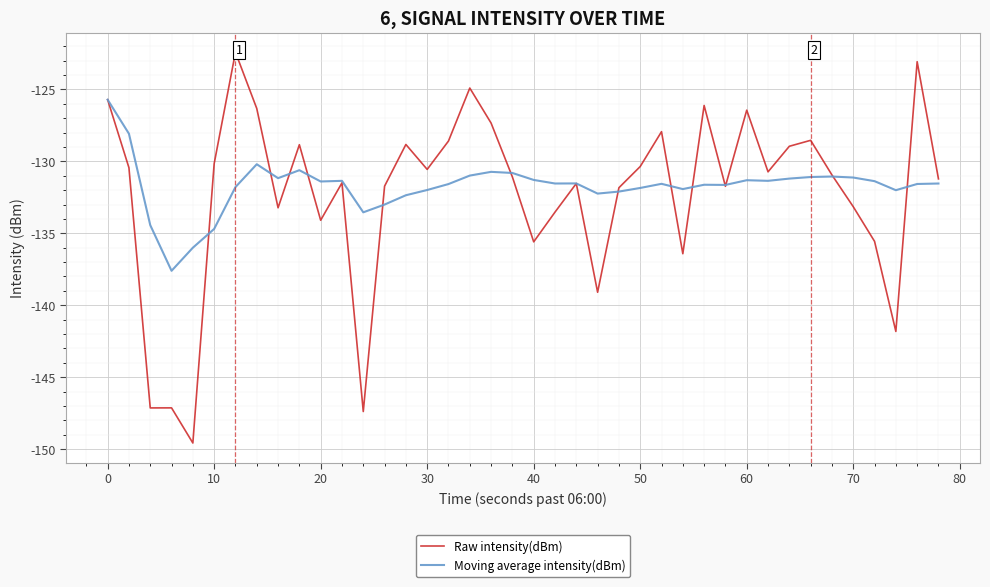

True or false: Raw intensity(dBm) and Moving average intensity(dBm) cross at least once.

True